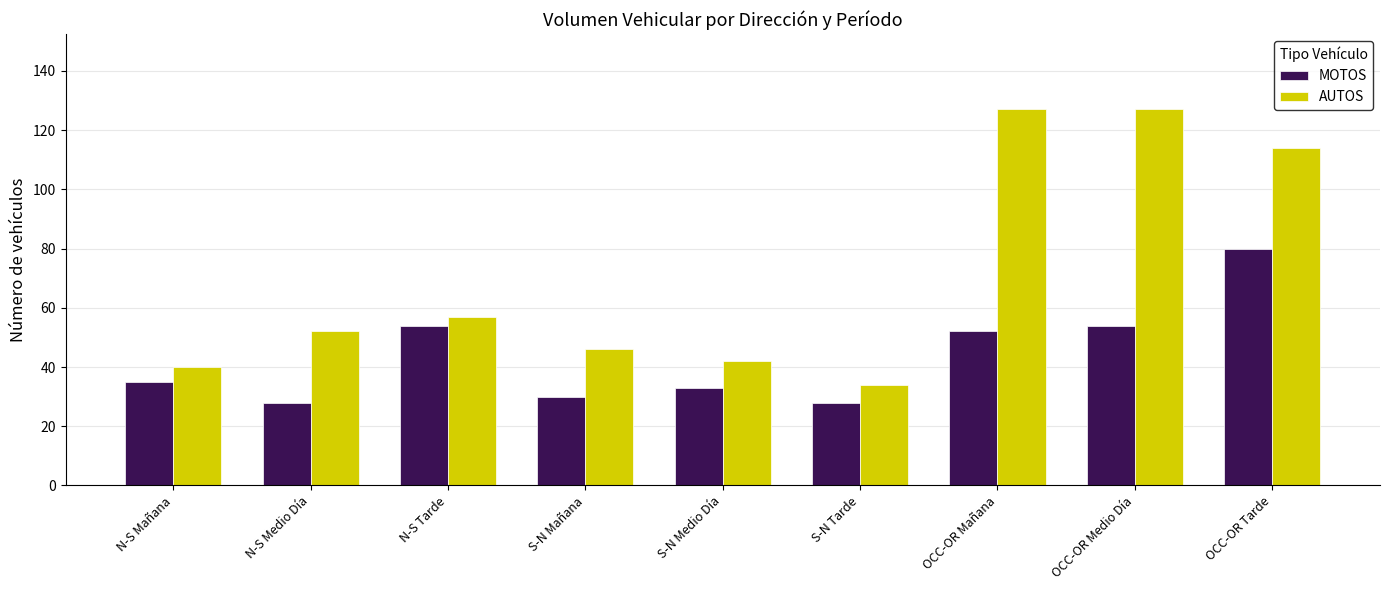

True or false: AUTOS has a value of 127 at OCC-OR Medio Día.

True